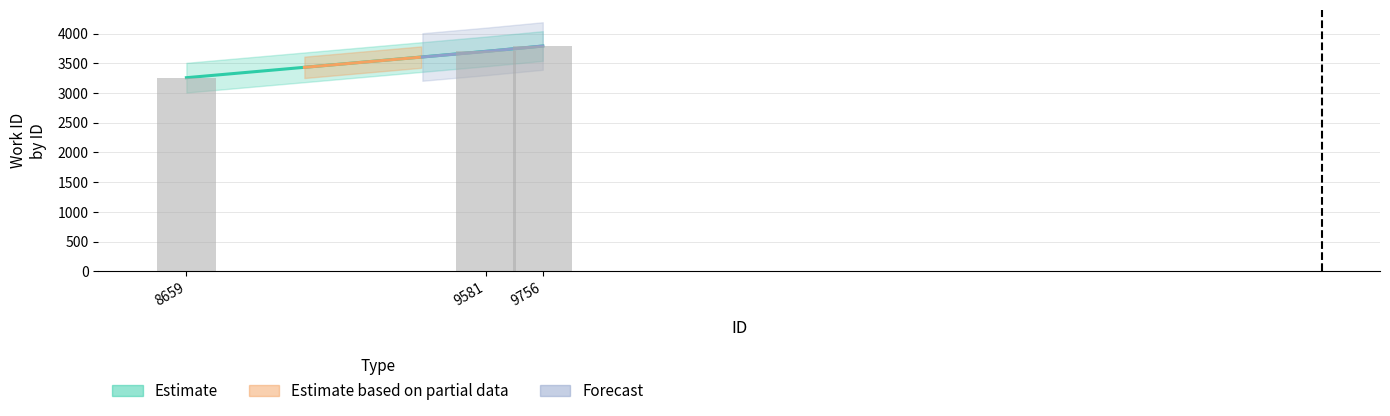

Where is the data nearest to the value 3524?

9581